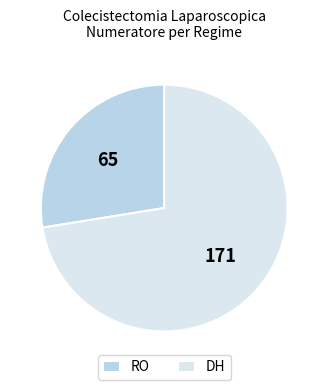

Combined, do DH and RO account for over 50%?

Yes